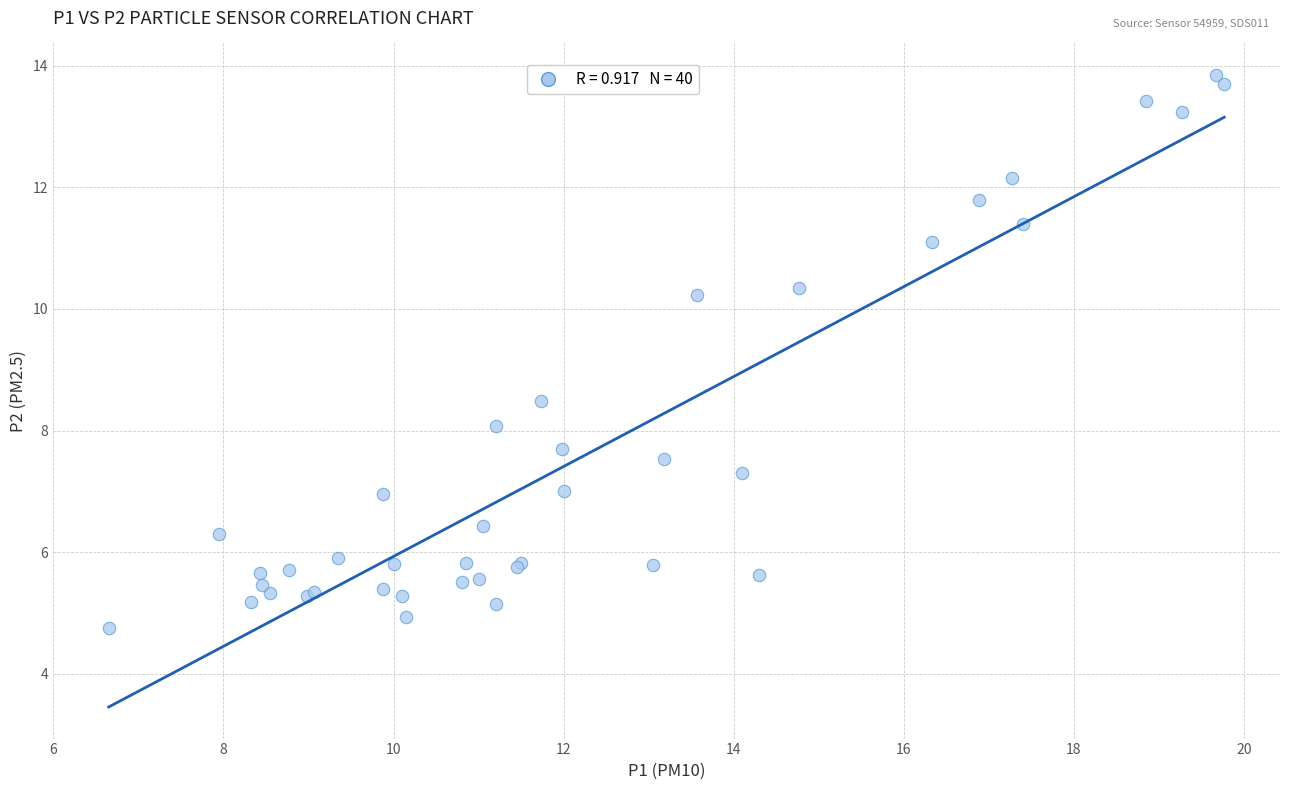

What Y value in the scatter plot is closest to 9?

8.5